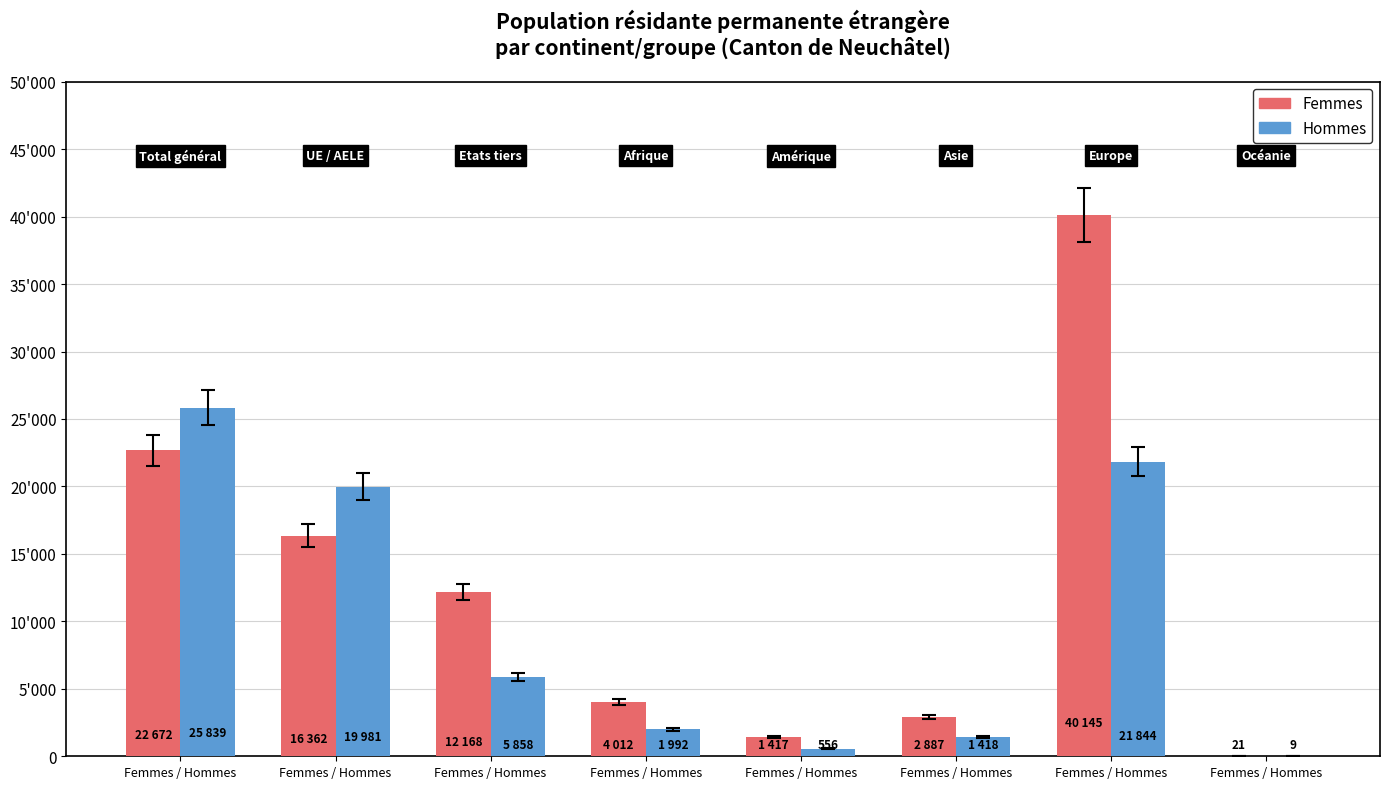

What are all the series names shown in the legend?

Femmes, Hommes